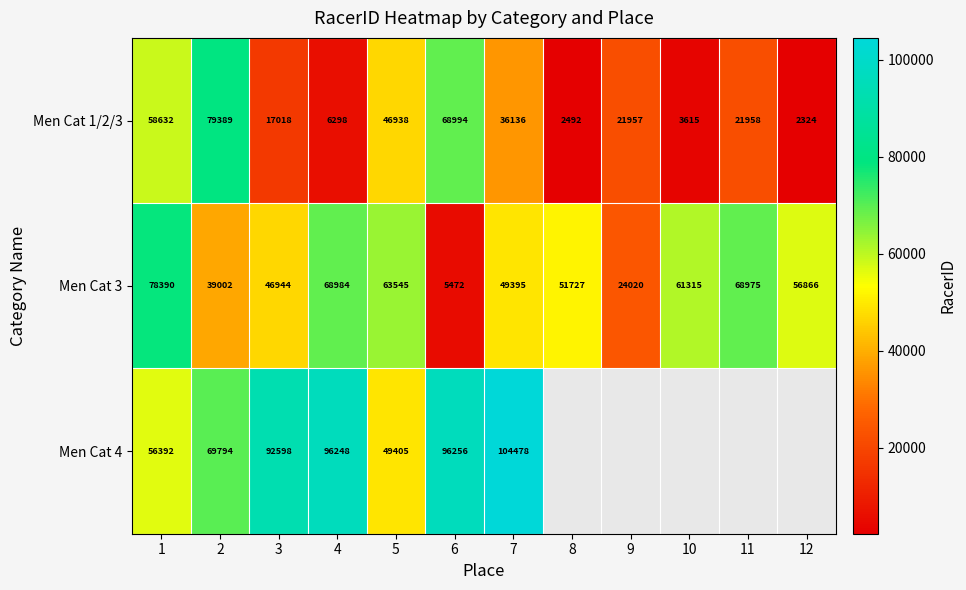

Read the Men Cat 3 value at 4, to the nearest 50.

69000